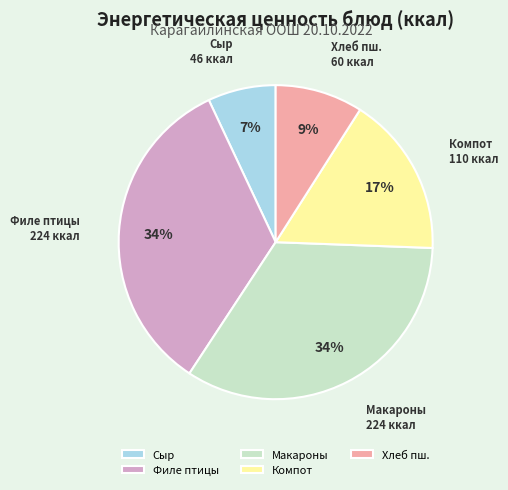

True or false: Компот accounts for 29% of the total.

False